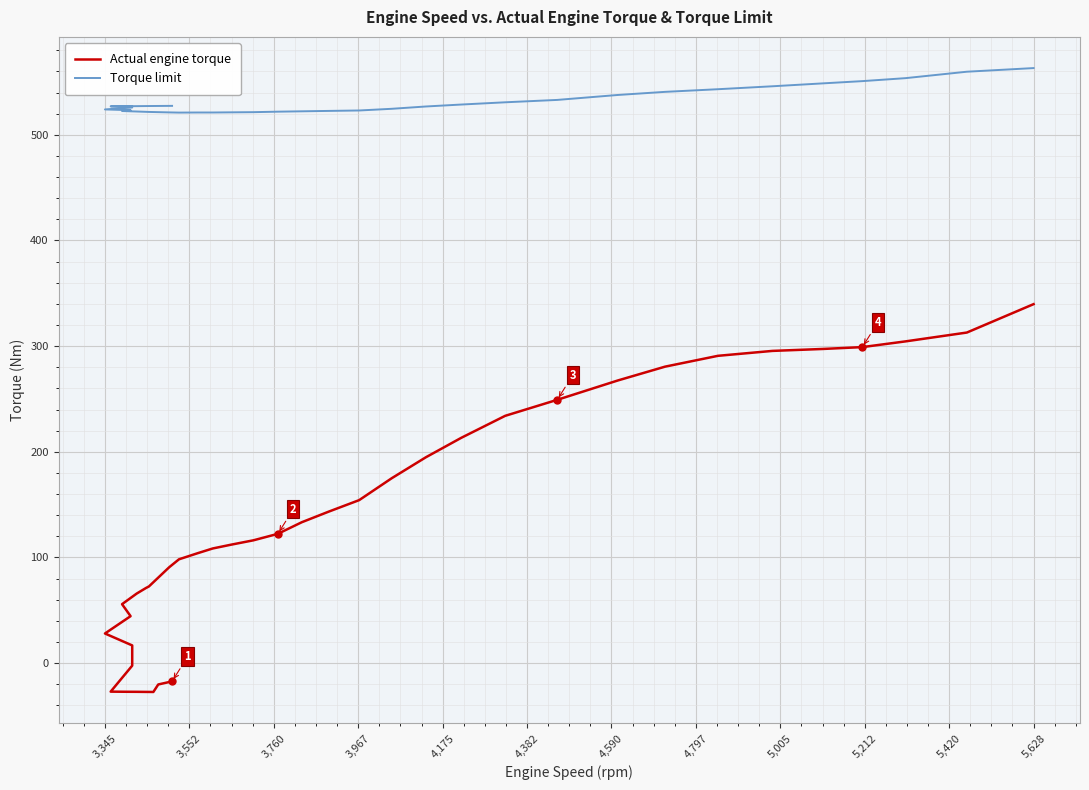

True or false: Actual engine torque and Torque limit intersect in this chart.

False